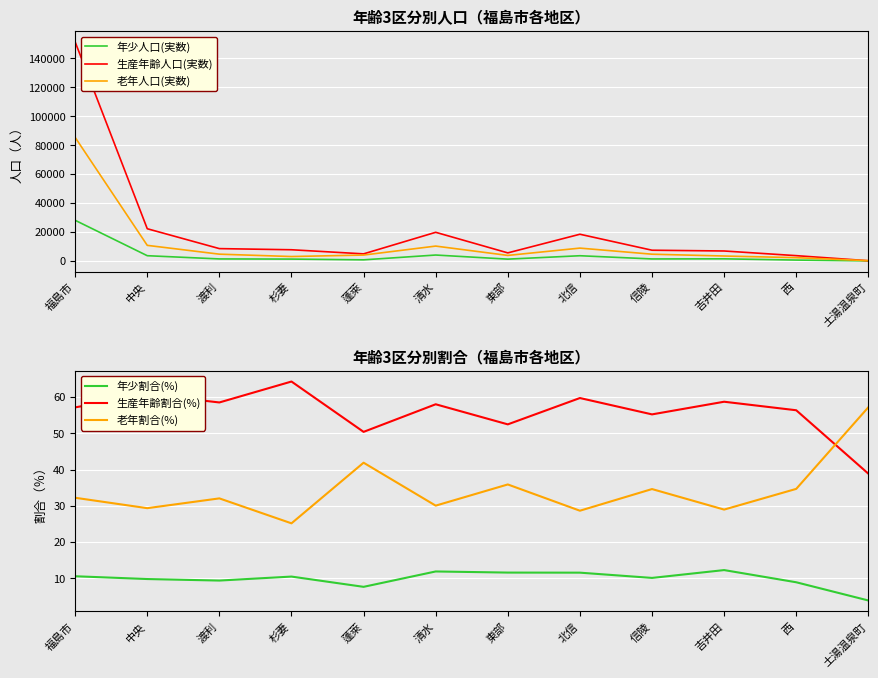

True or false: 老年人口(実数) has a value of 18512 at 中央.

False